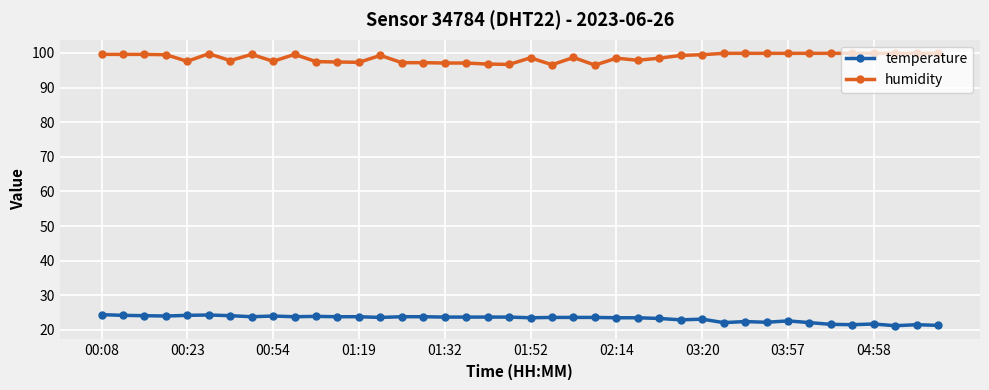

Which series has the largest total across all categories?

humidity